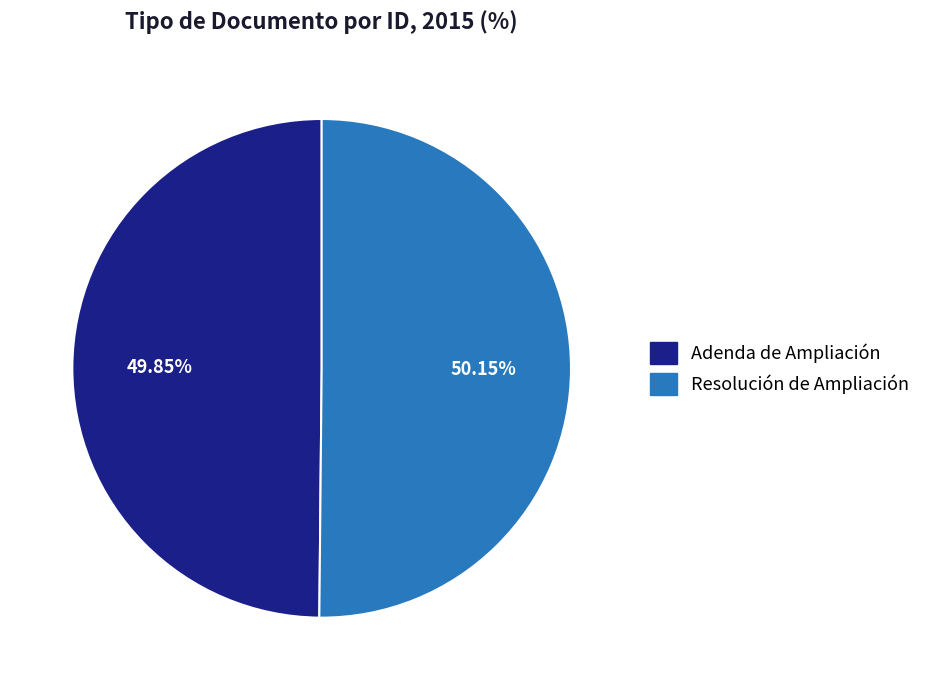

Do Resolución de Ampliación and Adenda de Ampliación together represent more than half of the pie?

Yes